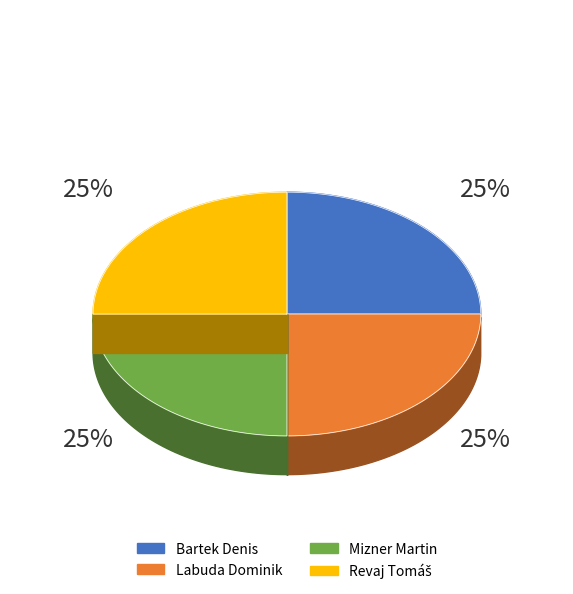

Between Bartek Denis and Revaj Tomáš, which is larger?

Revaj Tomáš